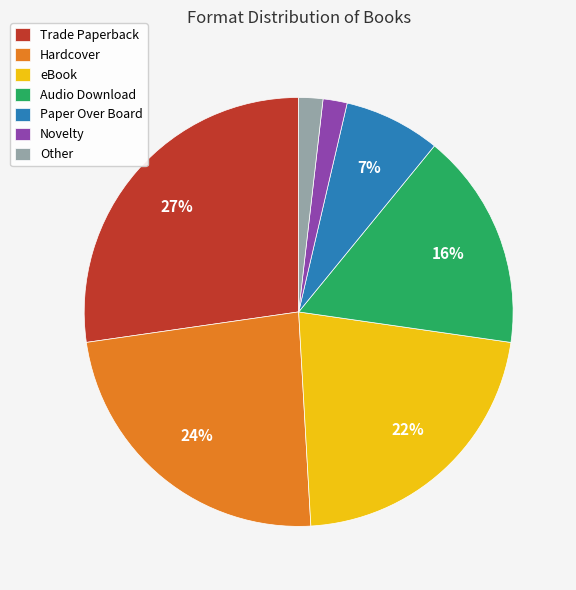

To the nearest percent, what percentage of the pie is Paper Over Board?

7%